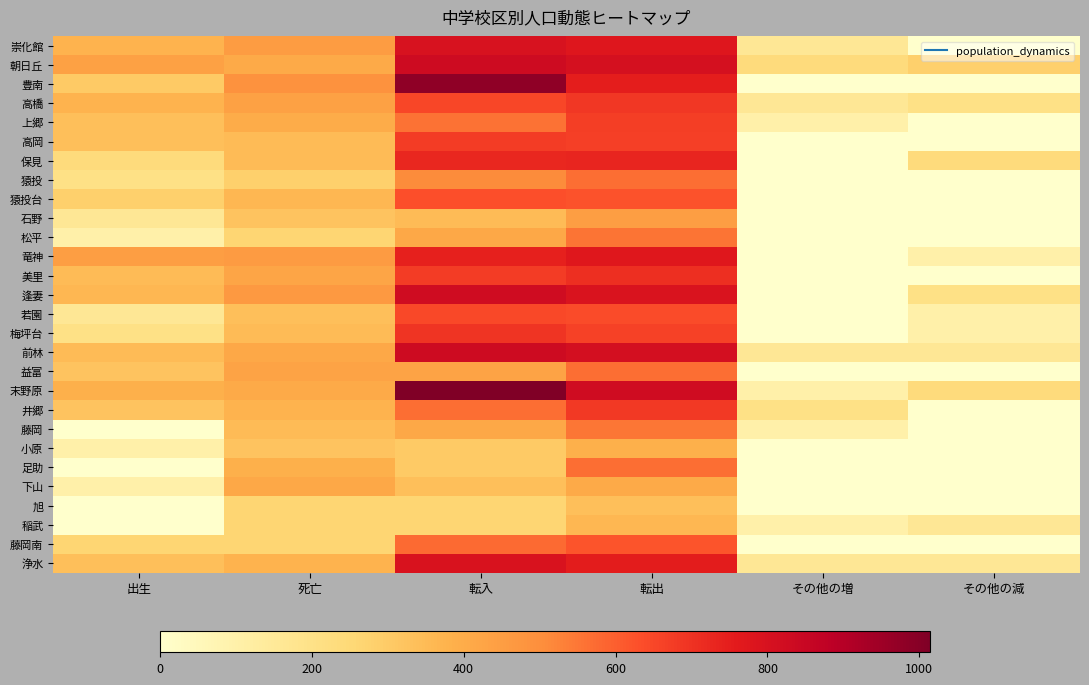

What is the difference between the highest and lowest values at その他の増?

1.6